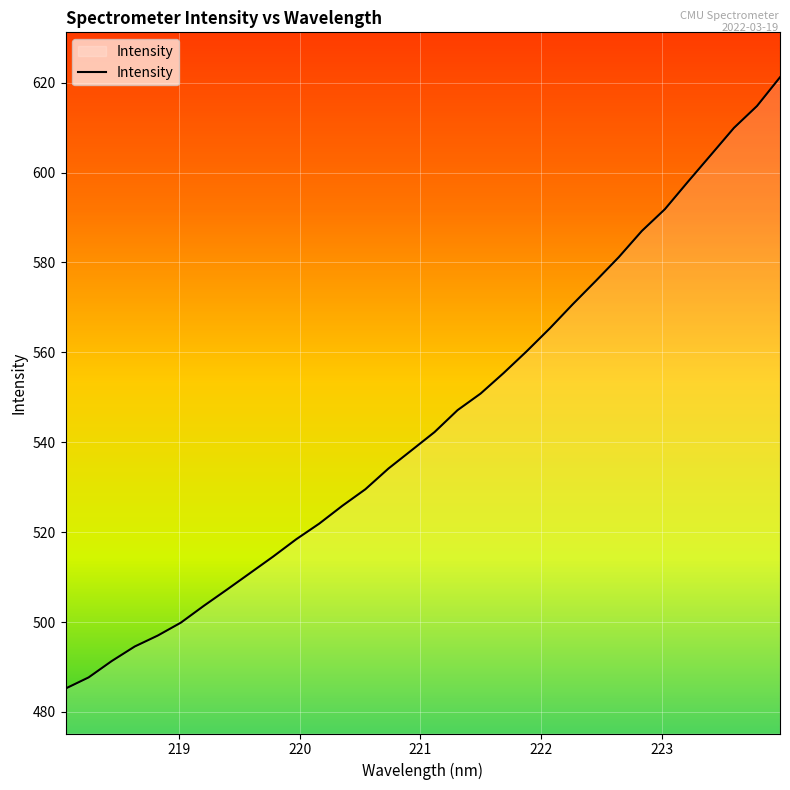

How many categories are shown in the chart?

32